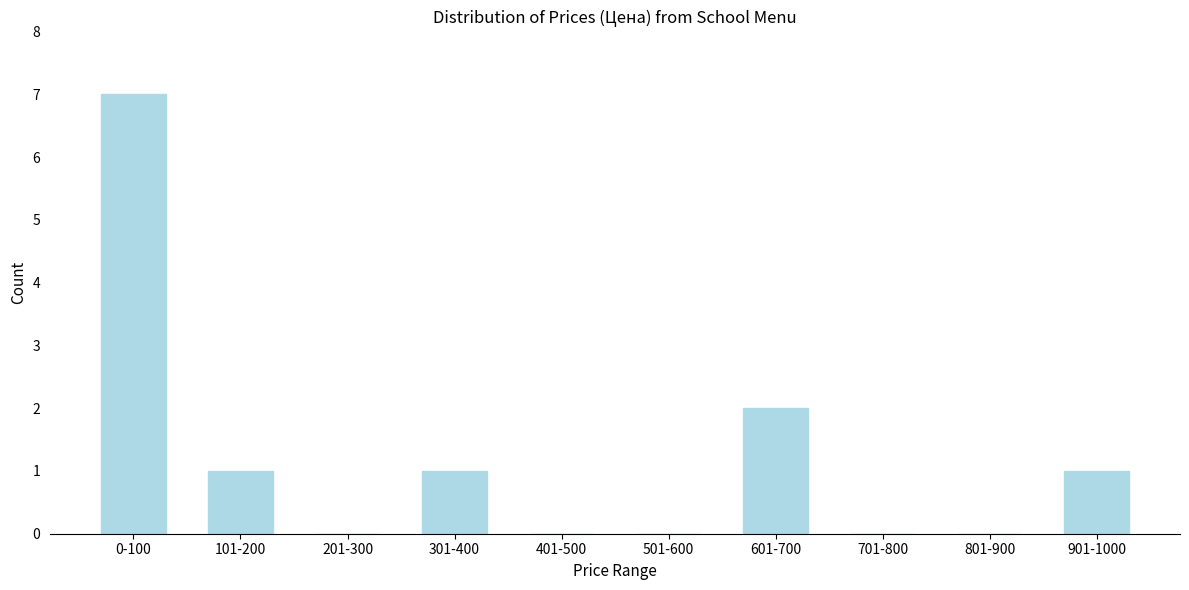

Reading right to left, transcribe all the data shown in this chart.

901-1000=1	801-900=0	701-800=0	601-700=2	501-600=0	401-500=0	301-400=1	201-300=0	101-200=1	0-100=7